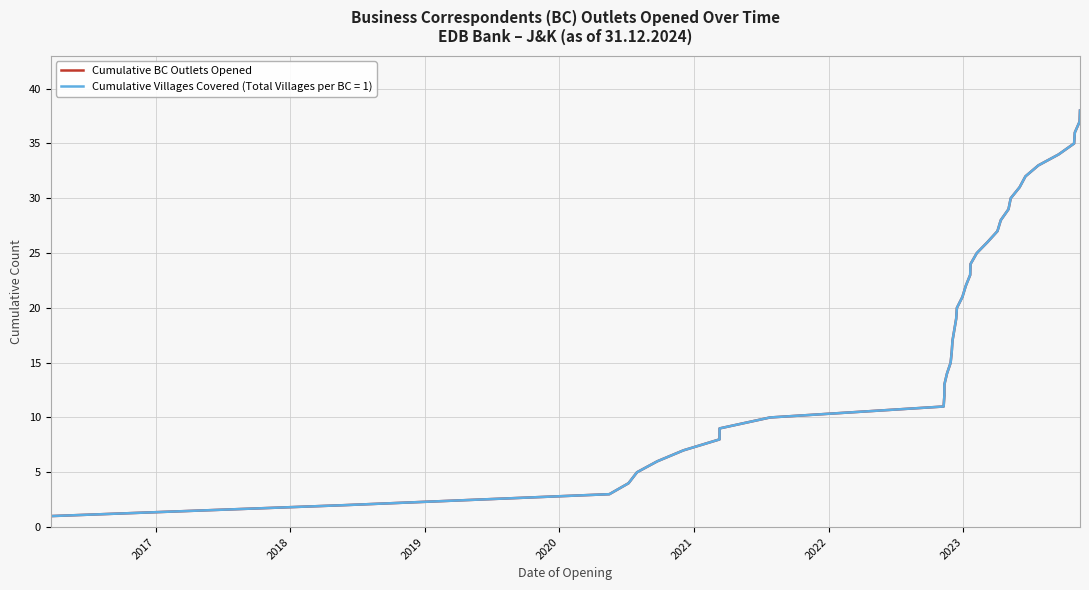

How many data points are less than 20?

19